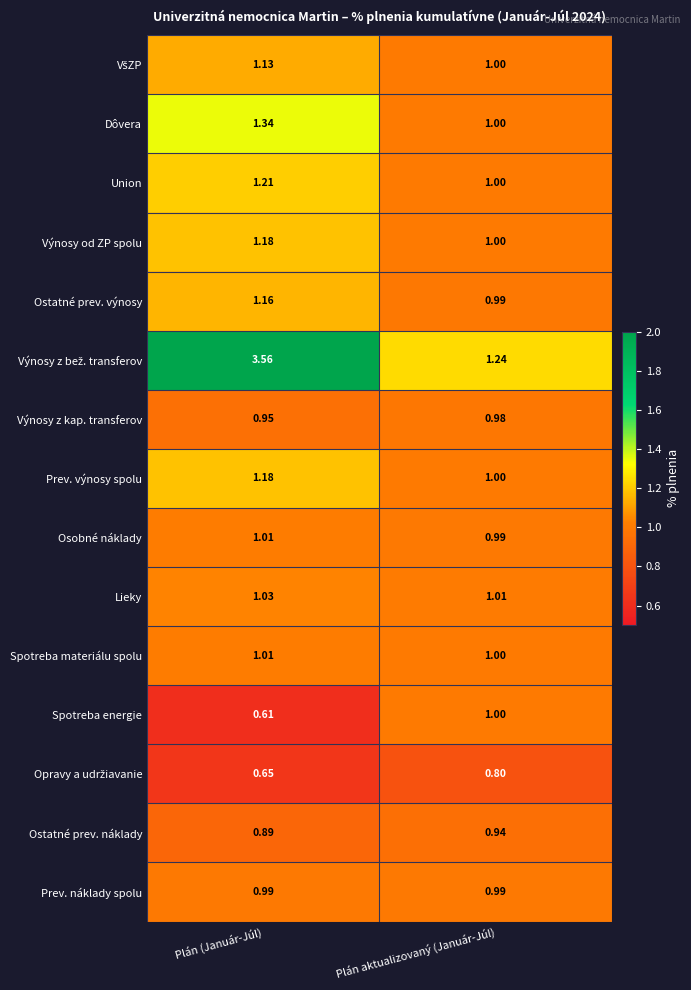

What is the spread (max minus min) of values at Plán aktualizovaný (Január-Júl)?

0.4